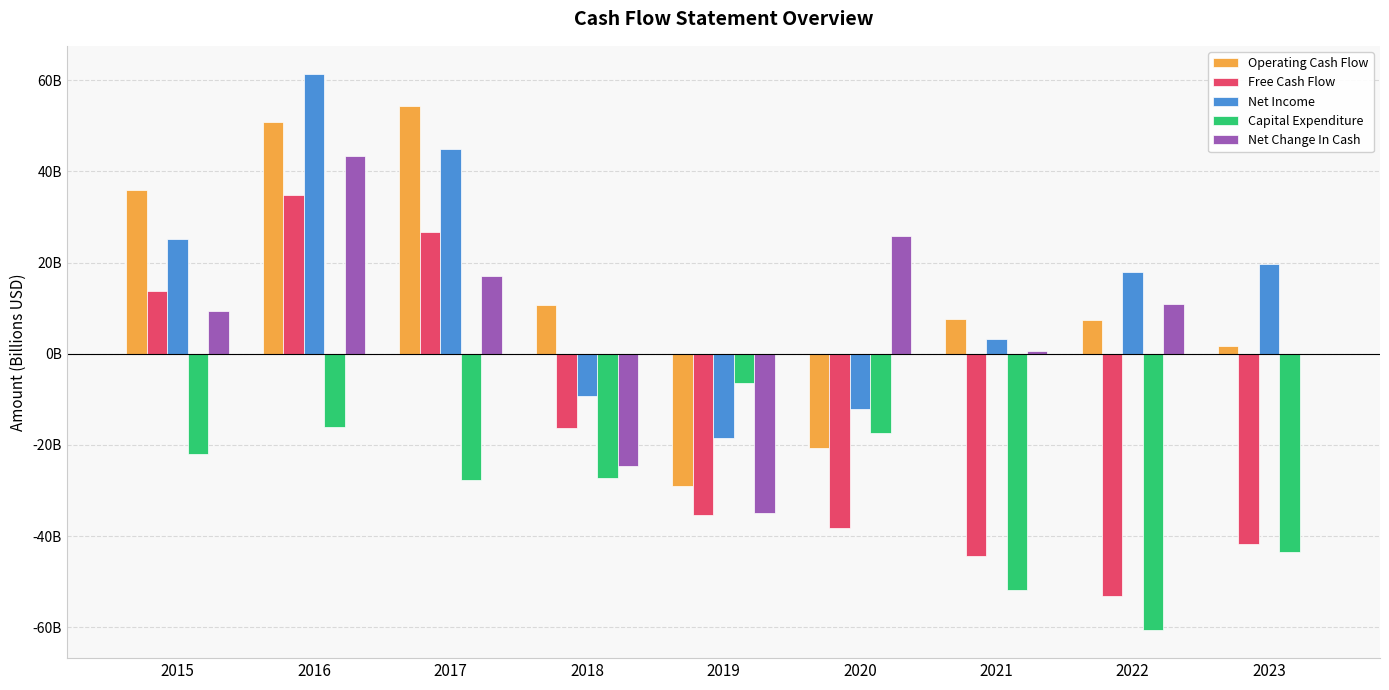

What is the value of the Free Cash Flow bar at the 6th from the left?

-38.1